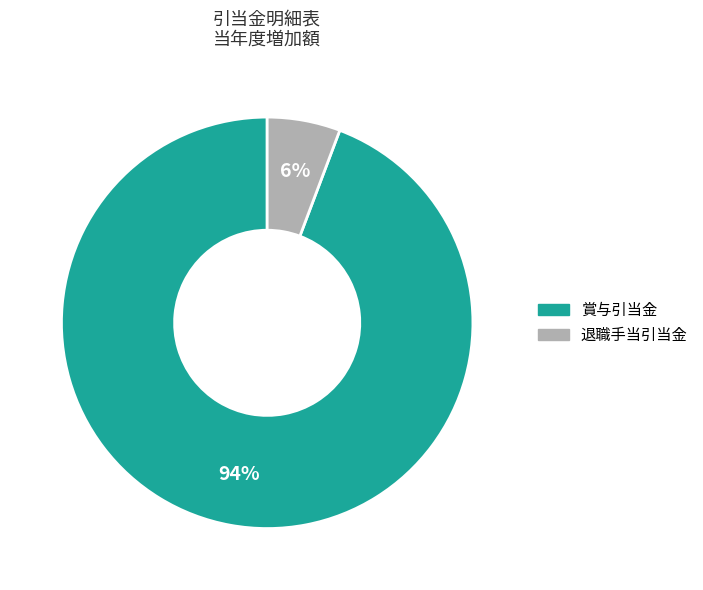

Is it true that 退職手当引当金 is 6% of the pie?

True